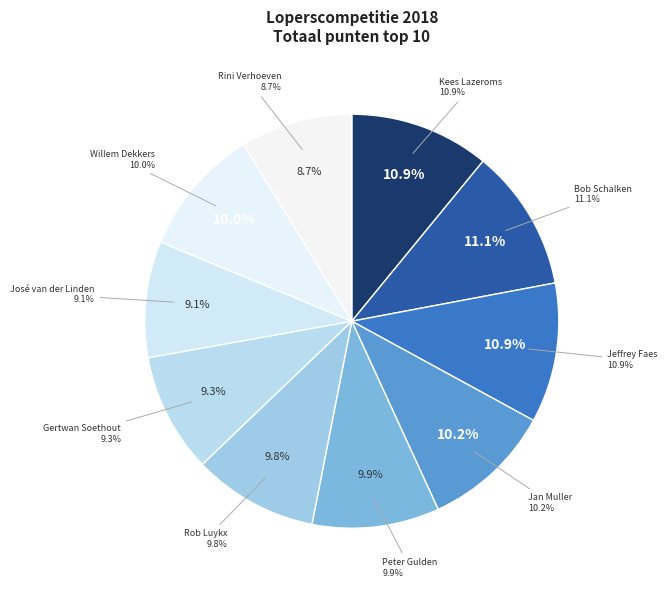

Which slice is the smallest?

Rini Verhoeven